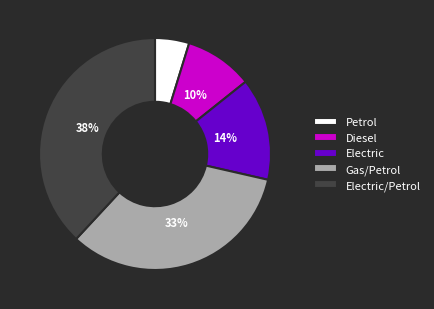

To the nearest percent, what is the difference between the Gas/Petrol and Electric slice percentages?

19%